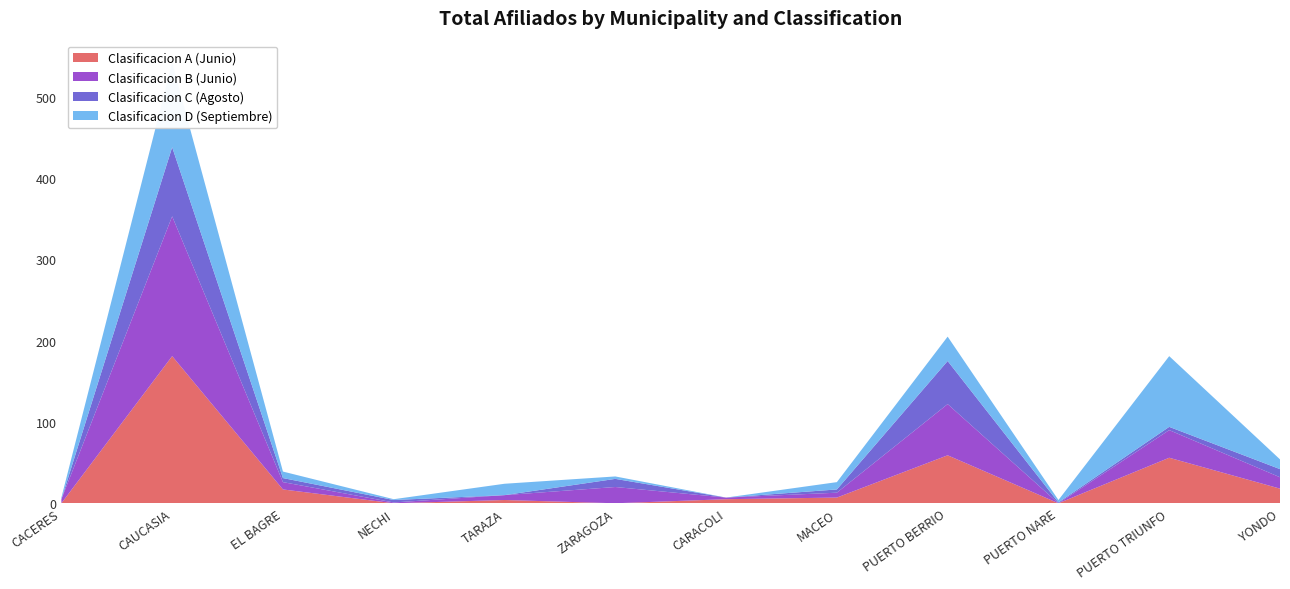

Reading left to right, transcribe all the data shown in this chart.

Clasificacion A (Junio): 0	181	17	0	4	0	5	7	59	0	56	18
Clasificacion B (Junio): 5	172	9	1	6	20	2	6	63	0	34	14
Clasificacion C (Agosto): 0	85	5	3	0	10	0	4	53	1	4	10
Clasificacion D (Septiembre): 2	104	8	1	14	3	0	9	30	3	87	12